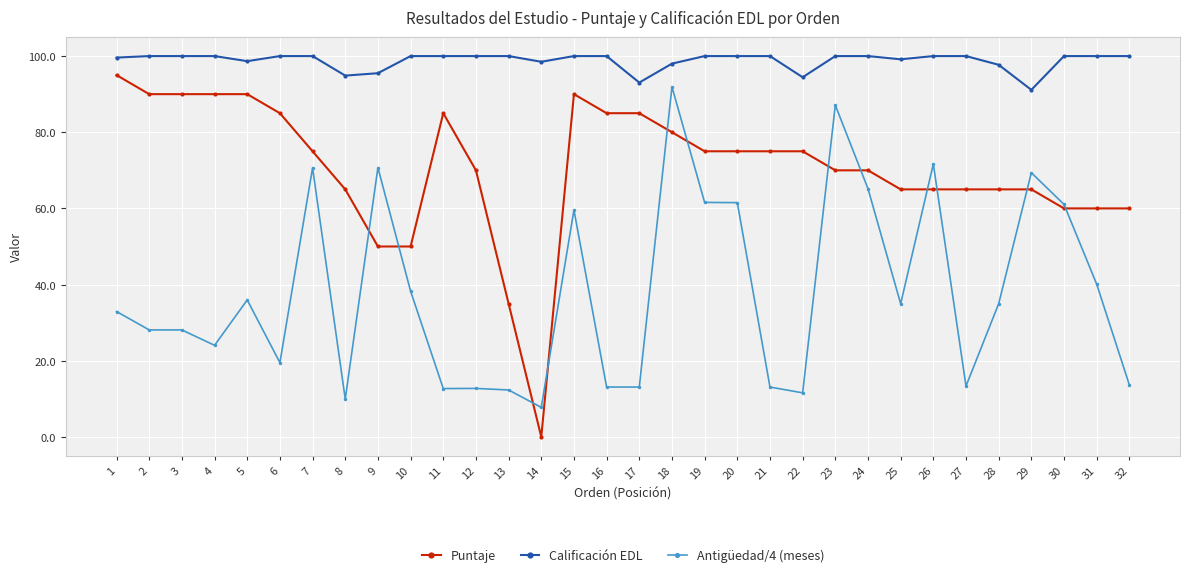

True or false: Calificación EDL and Antigüedad/4 (meses) cross at least once.

False